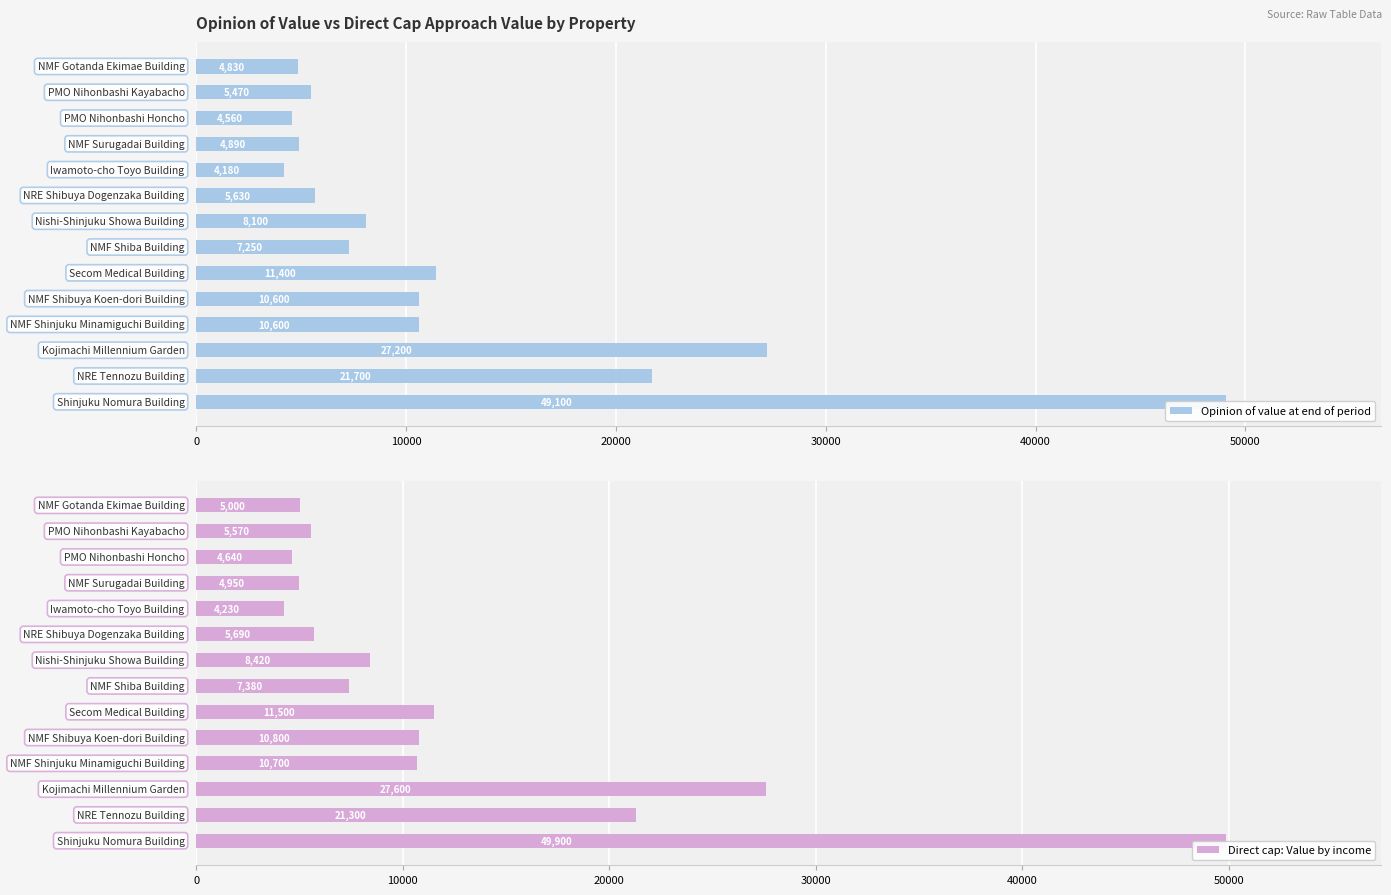

Count the number of categories in the chart.

14